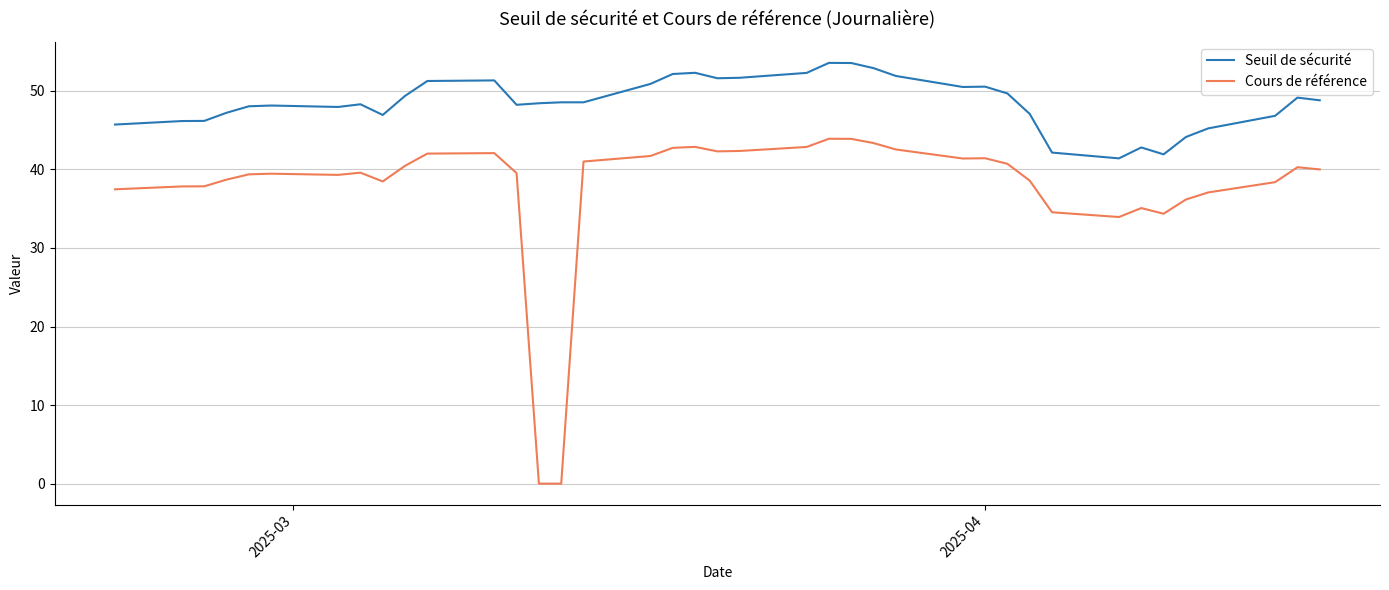

What is the difference between the maximum and minimum values in the Seuil de sécurité series?

12.2